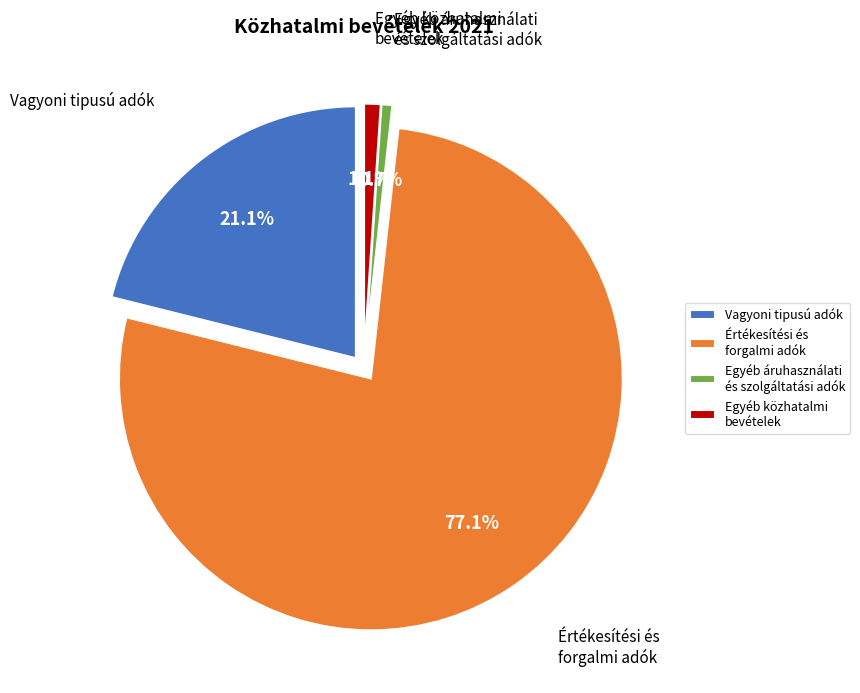

Is it true that Egyéb közhatalmi bevételek is 1% of the pie?

True